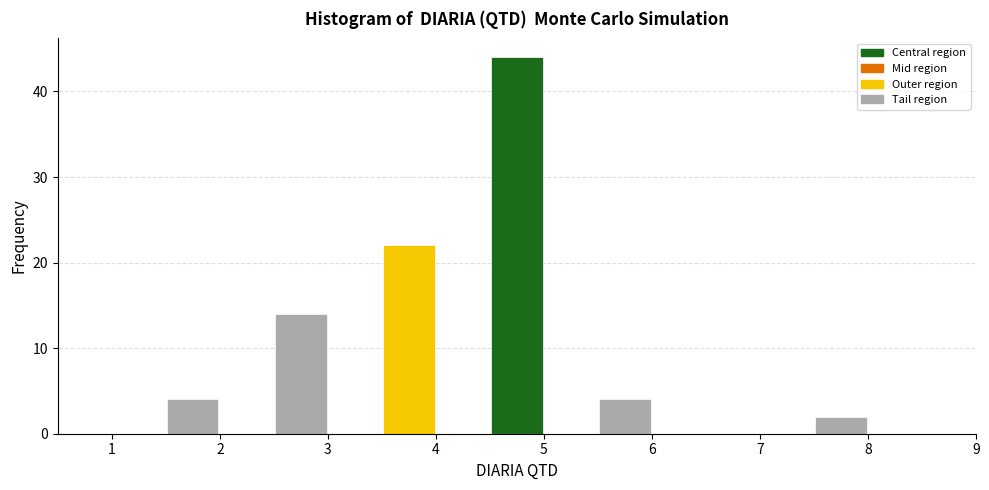

Over which range of the x-axis is the bar tallest?

4.5 to 5.0